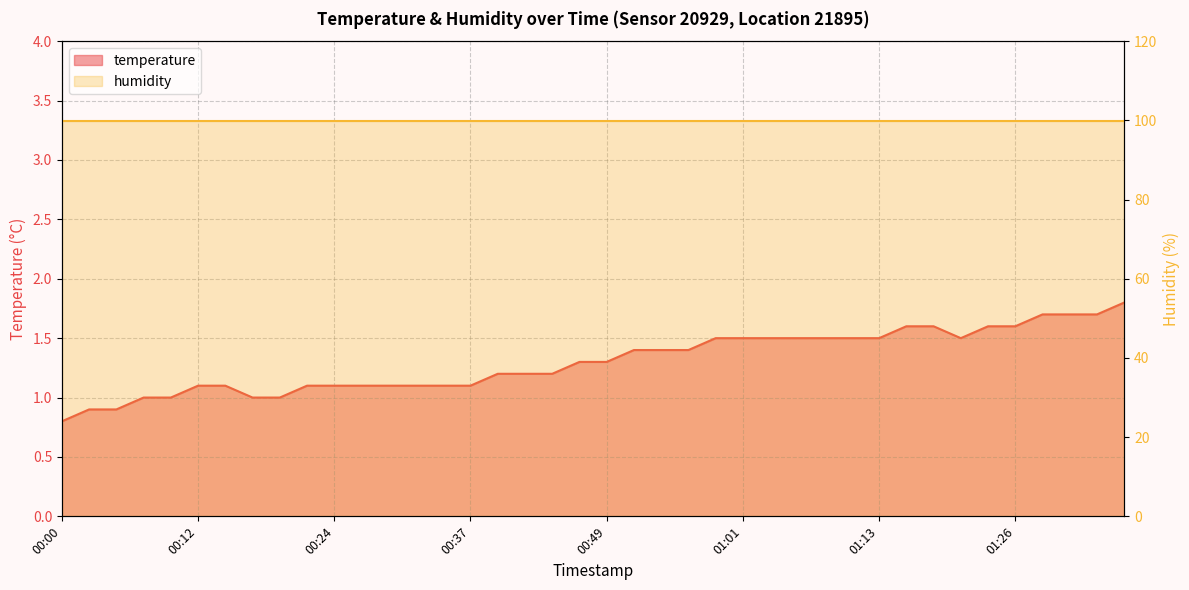

Approximately how many times larger is the value at 01:16 compared to 01:08?

1.1